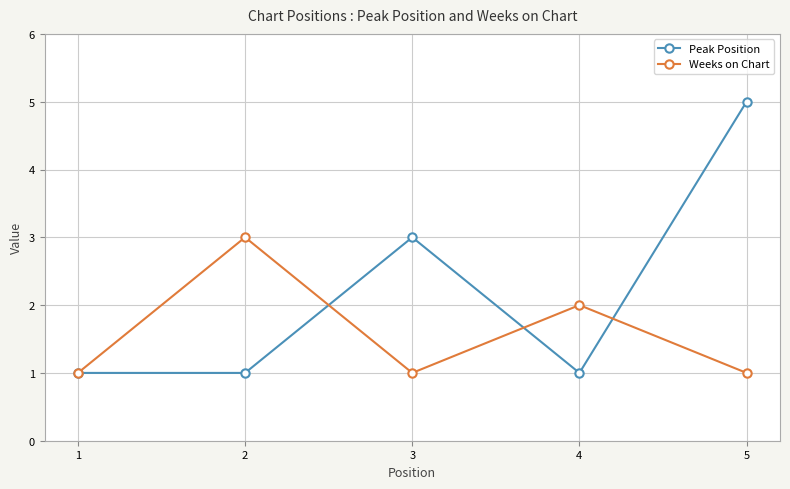

List the series in order of their overall mean, highest first.

Peak Position, Weeks on Chart